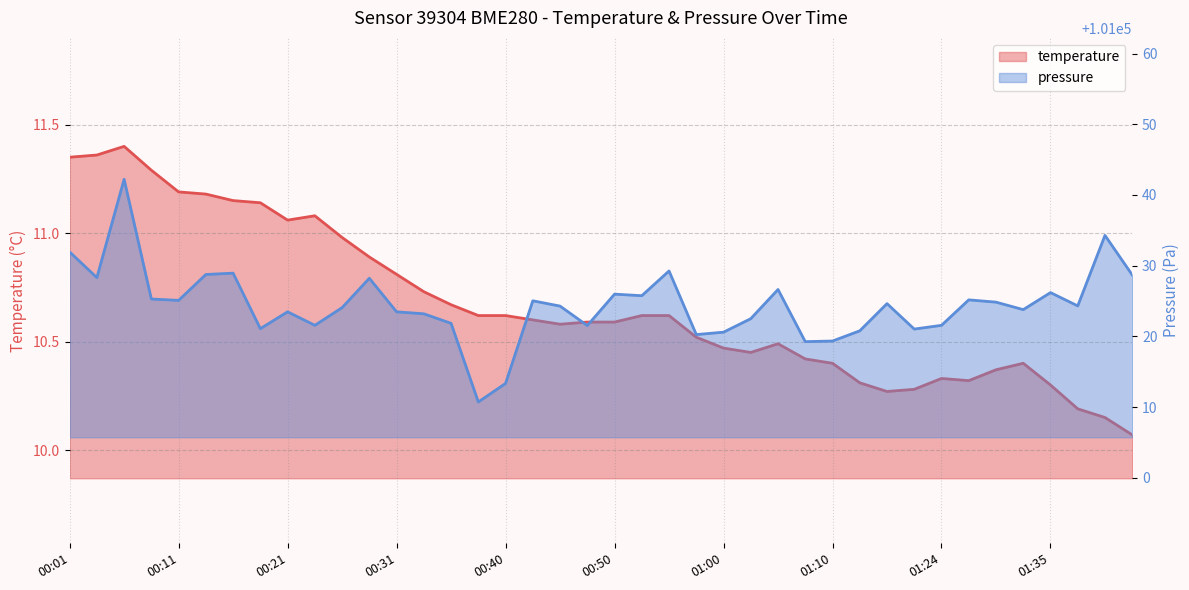

Where is pressure nearest to the value 101026?

00:50